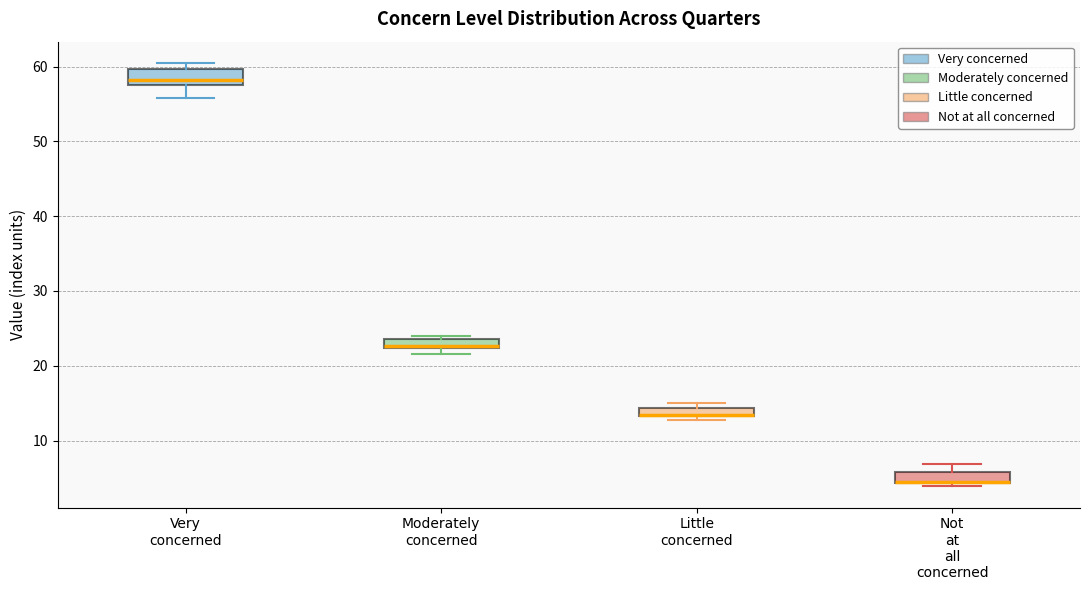

Where is the lower edge of the box for Not at all concerned on the y-axis? The values are not printed on the chart, so give them approximately, as read against the axis.

4